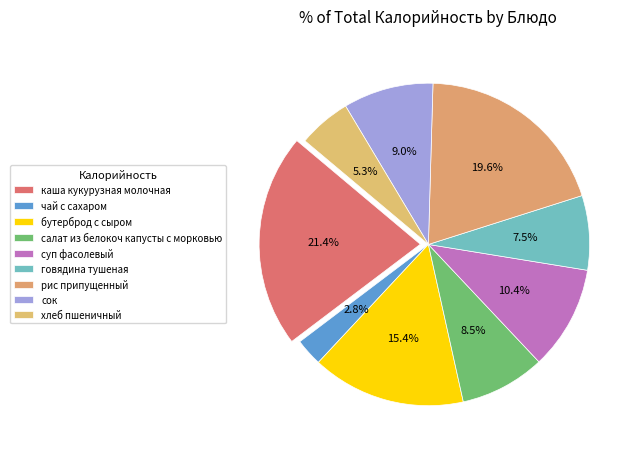

Which slice is the largest?

каша кукурузная молочная